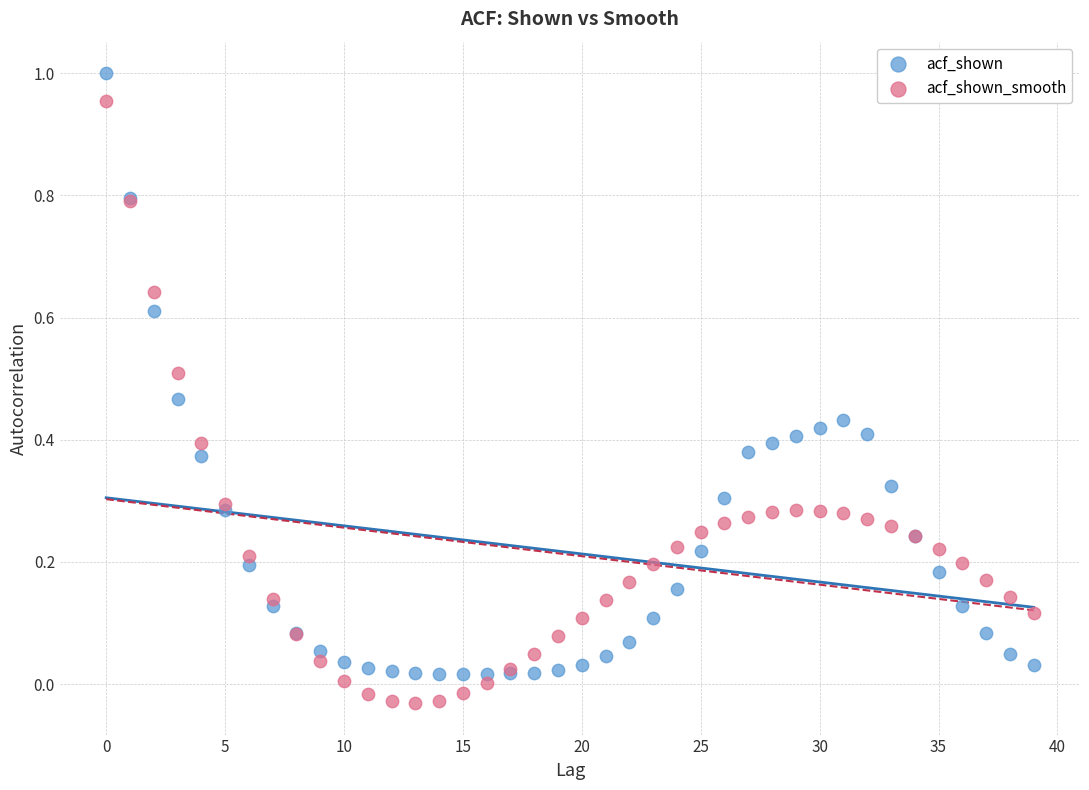

Which series contains the lowest Y value?

acf_shown_smooth